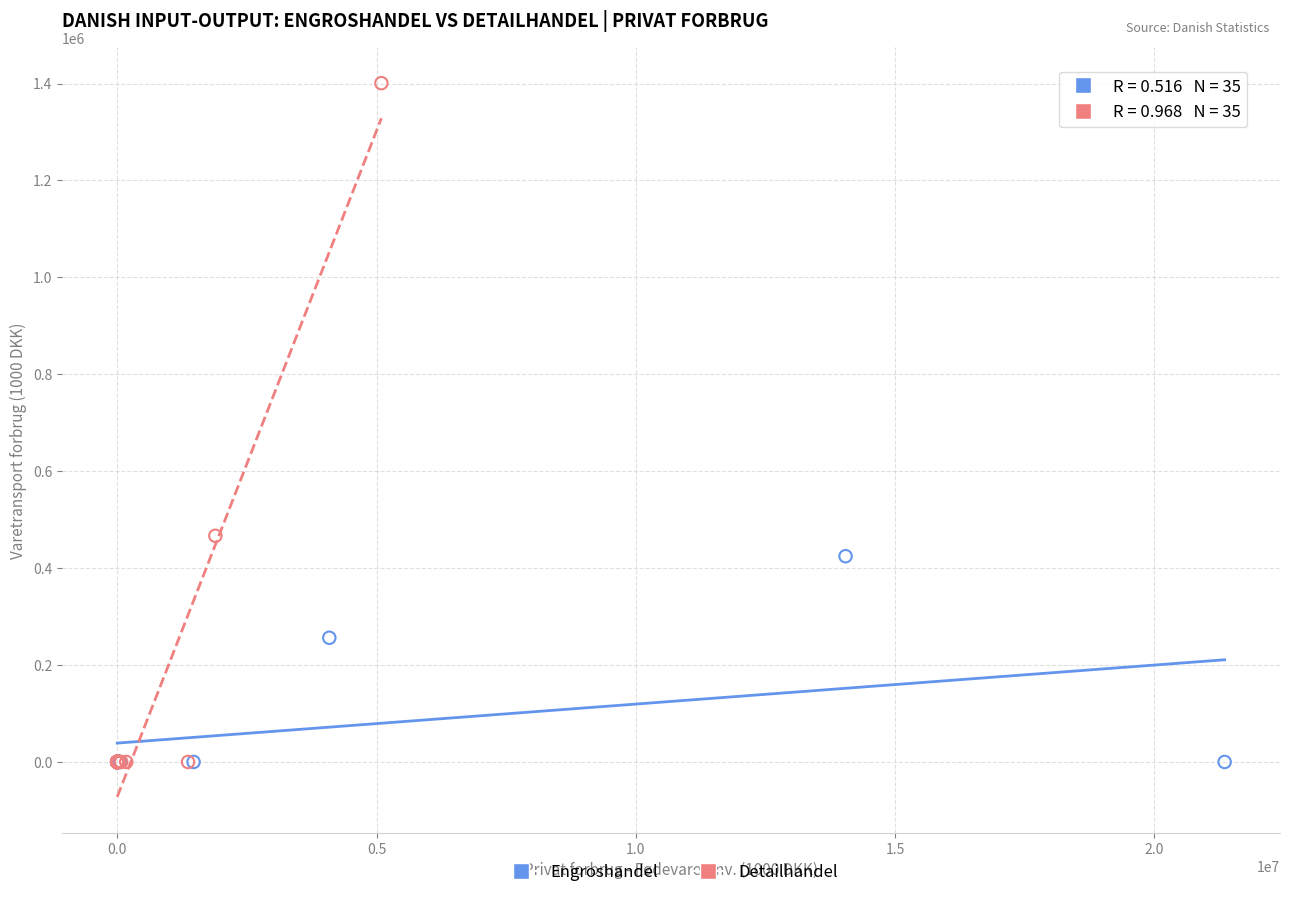

What are all the series names shown in the legend?

Engroshandel, Detailhandel